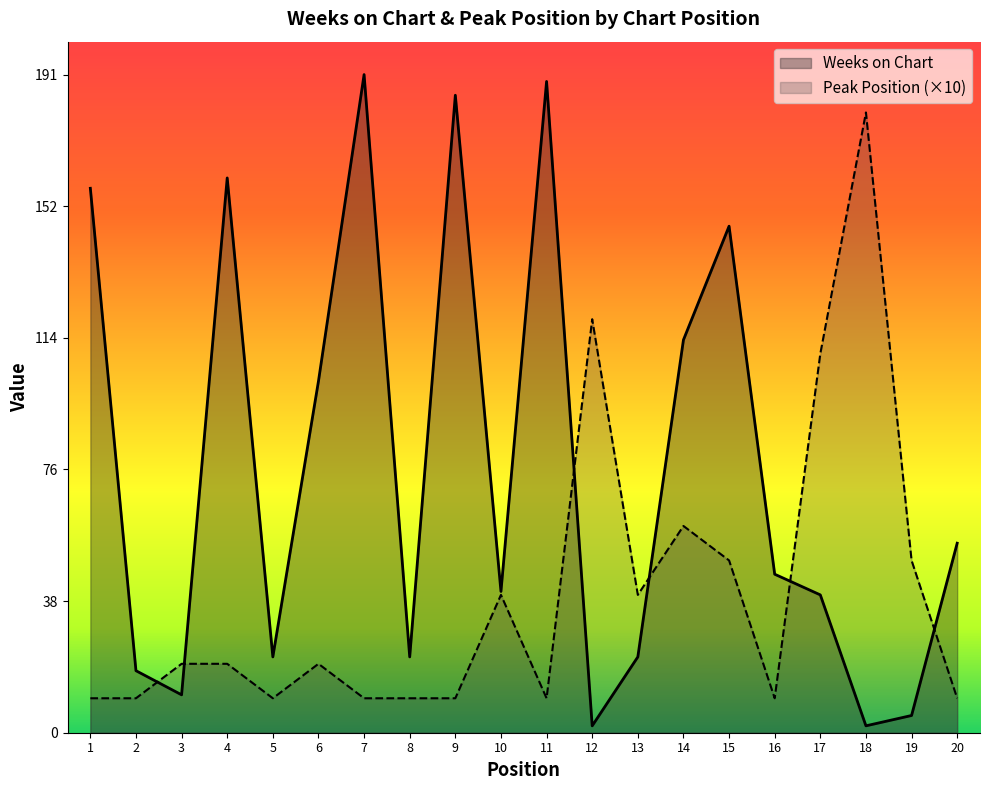

What is the sum of the Weeks on Chart values at 10 and 8?

63